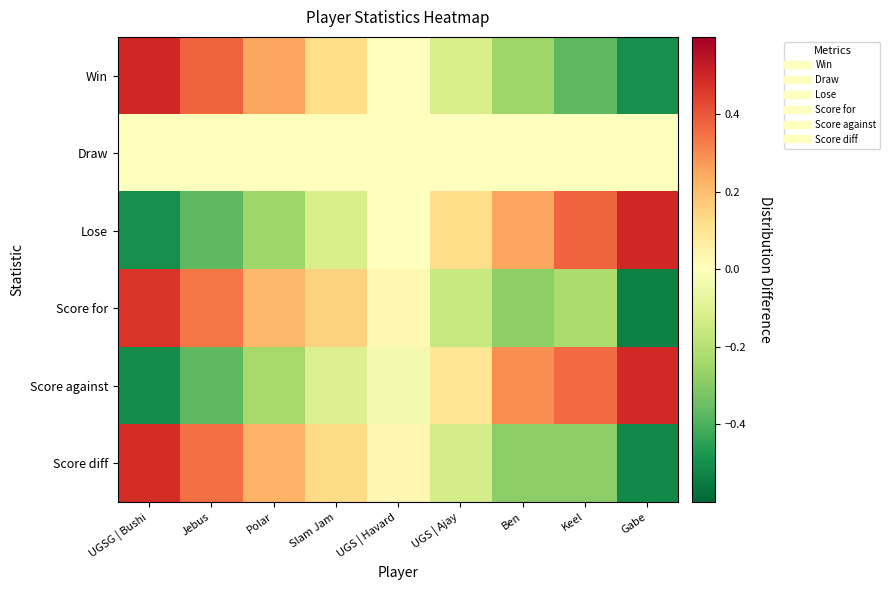

What is the greatest value displayed?

0.5